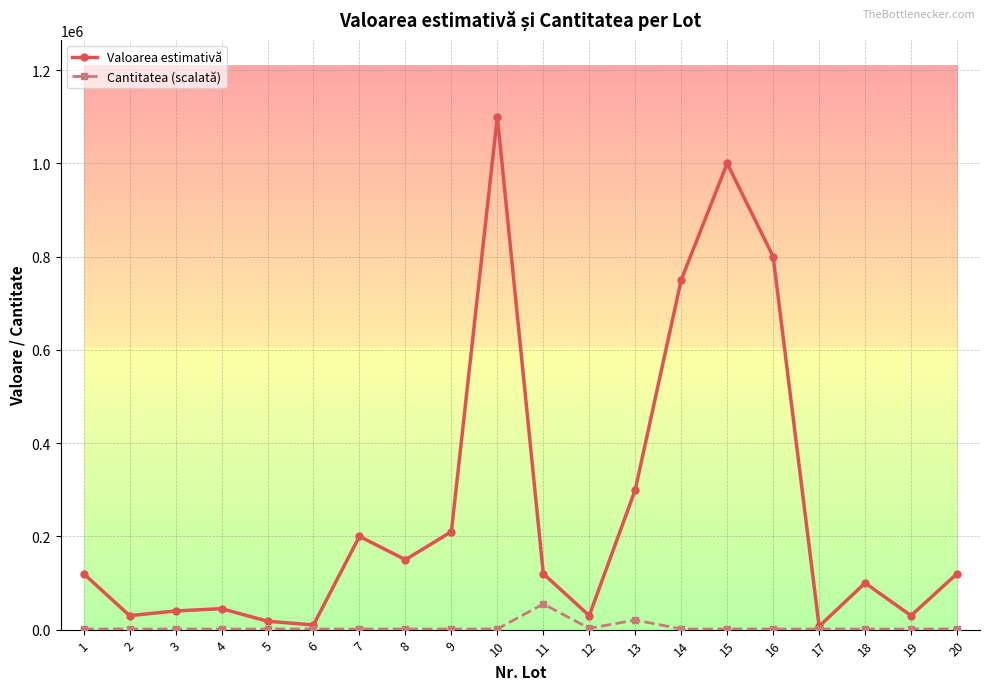

Which series has the largest range (max minus min)?

Valoarea estimativă